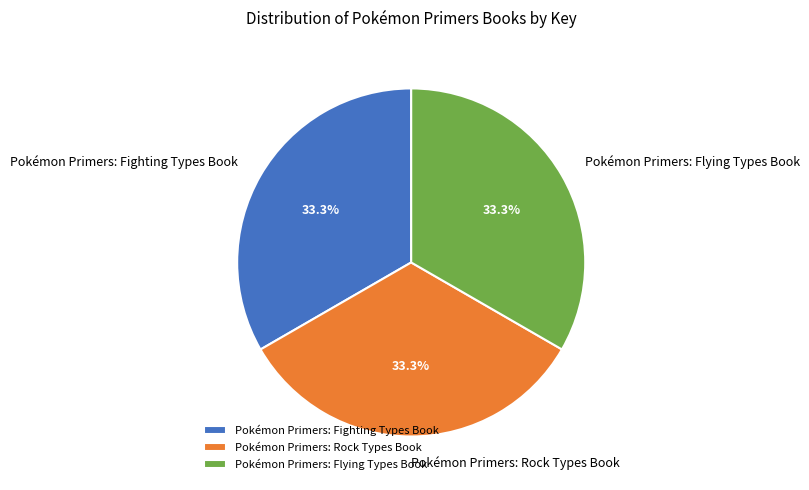

How many slices are in this pie chart?

3